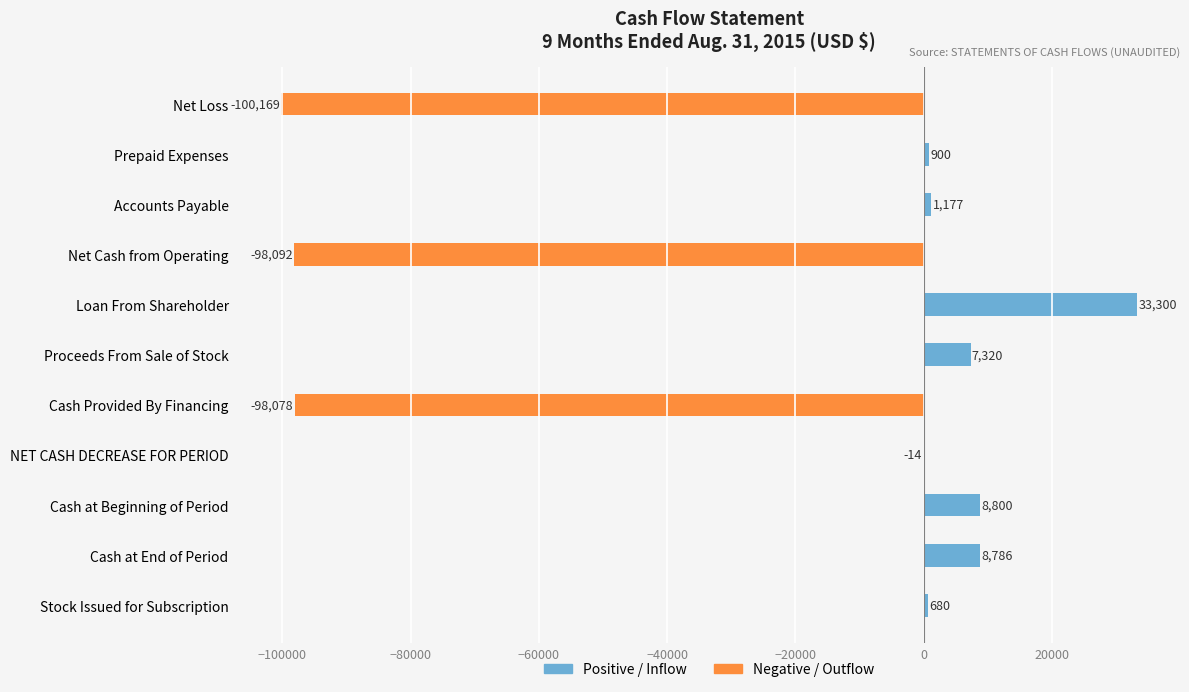

What is the difference between the second highest and minimum values in the Positive / Inflow series?

8800